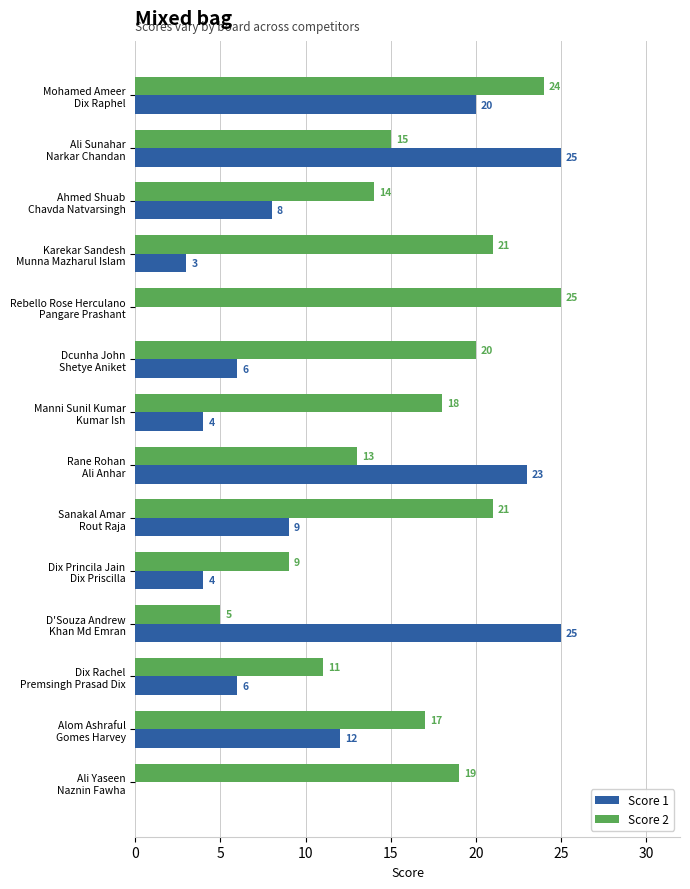

What is the average value of the Score 1 series?

10